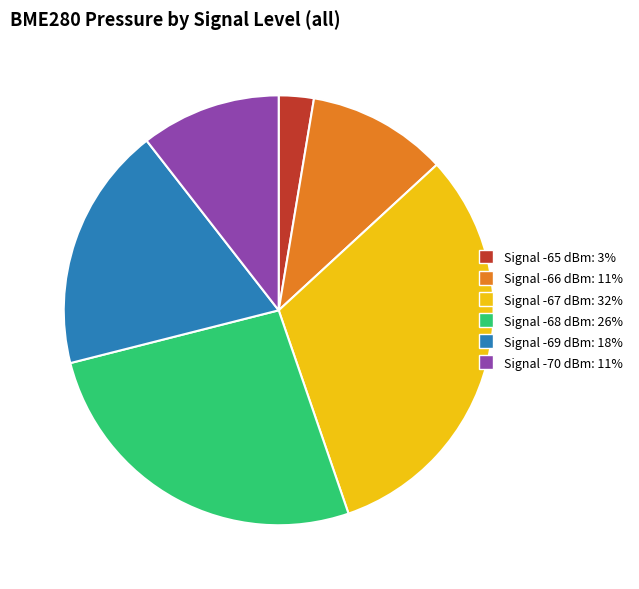

Does any single category account for the majority?

No